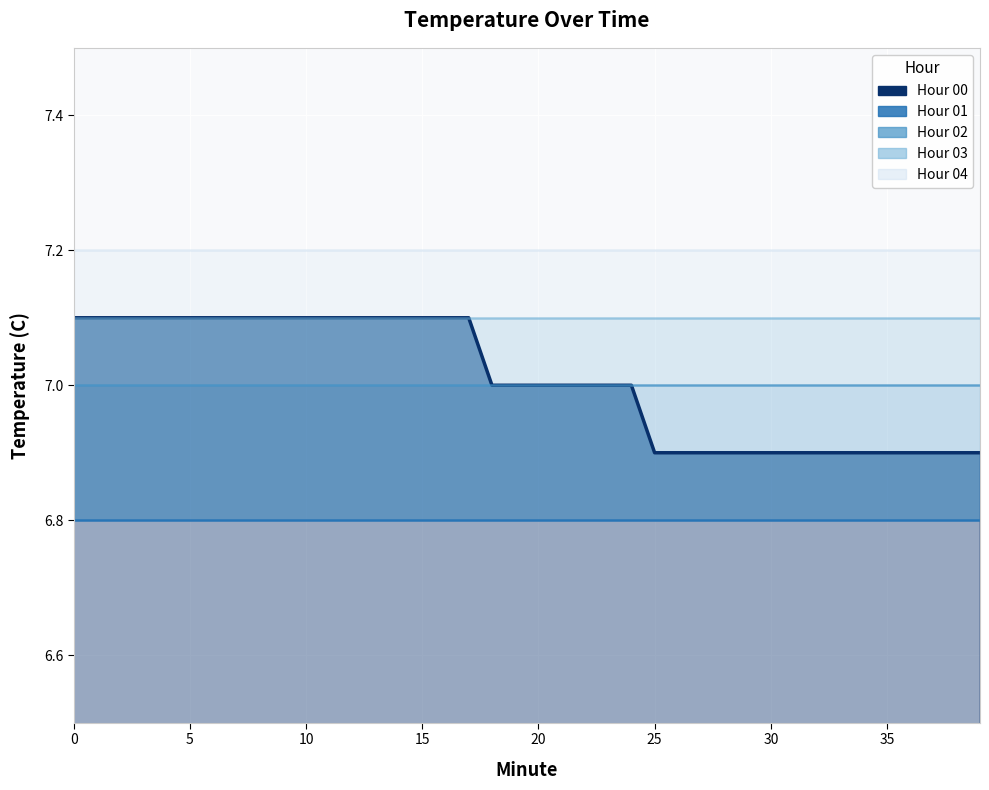

How many lines are shown in the chart?

5